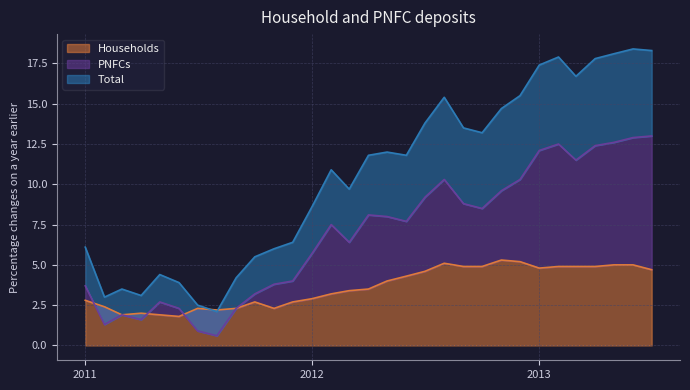

At which category does the chart reach its minimum across all series?

2011-08